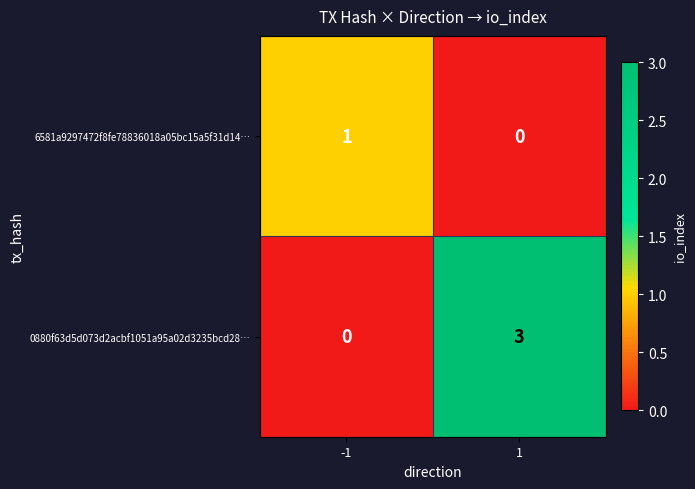

Reading left to right, what are all the values shown in this chart?

6581a9297472f8fe78836018a05bc15a5f31d14…: -1=1	1=0
0880f63d5d073d2acbf1051a95a02d3235bcd28…: -1=0	1=3